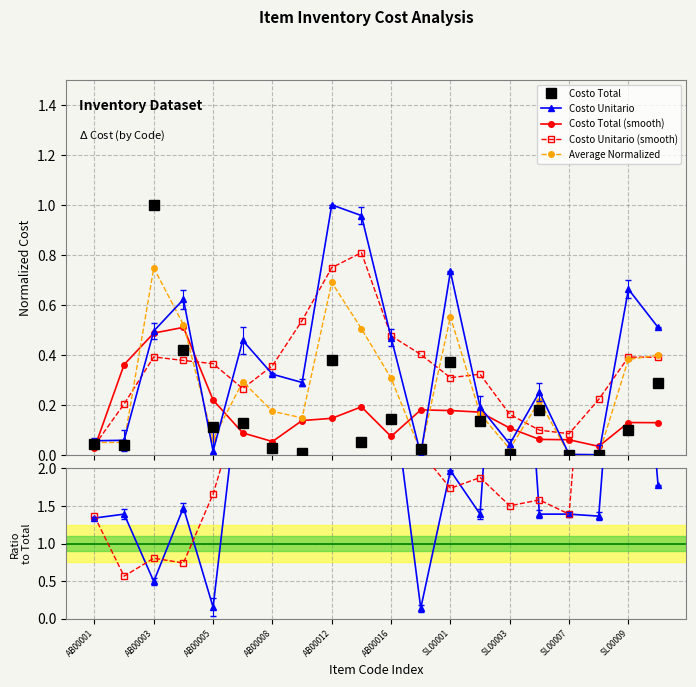

How many interior local peaks does the Costo Unitario series have?

6